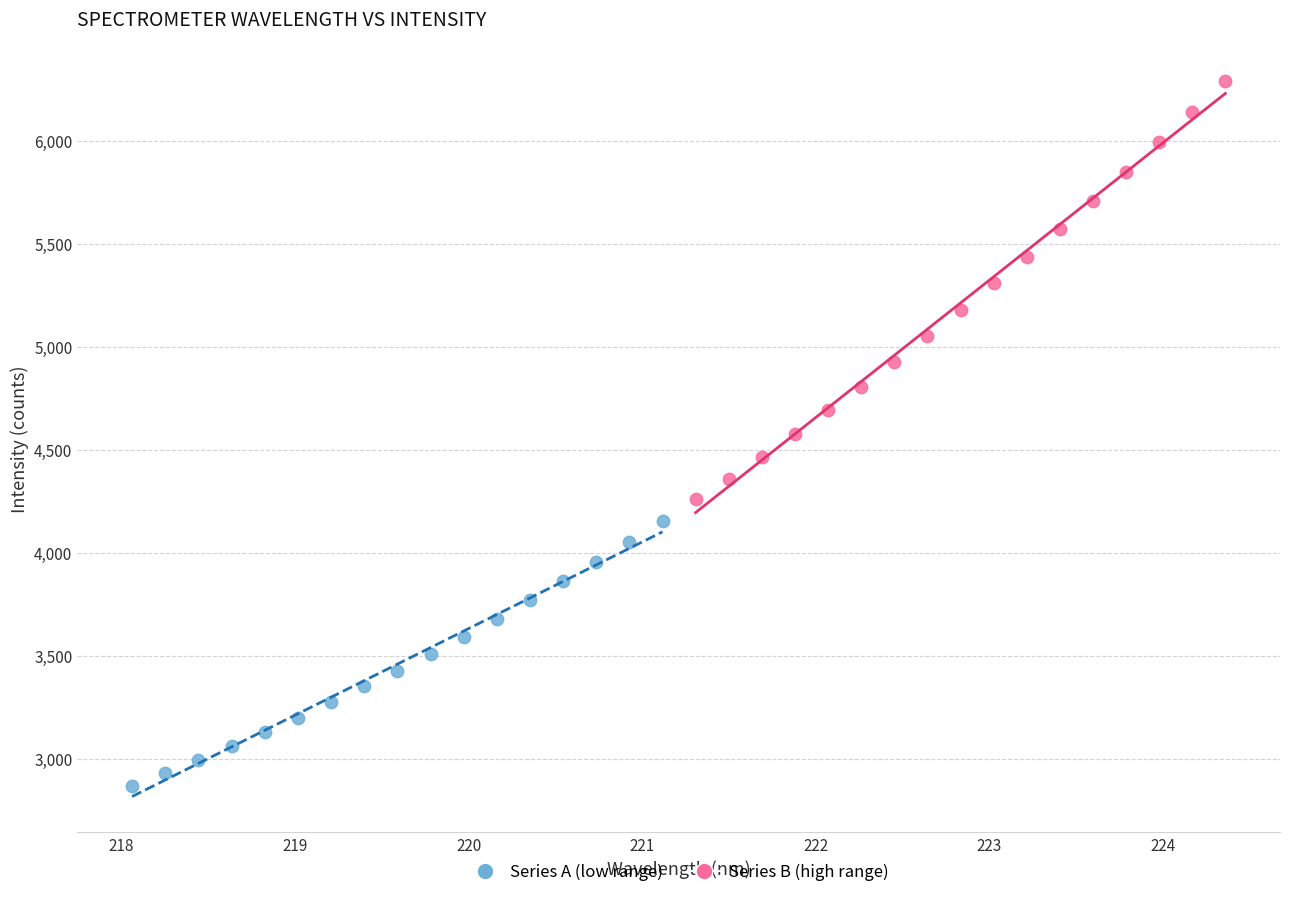

Which series has the largest Y range (max minus min)?

Series B (high range)